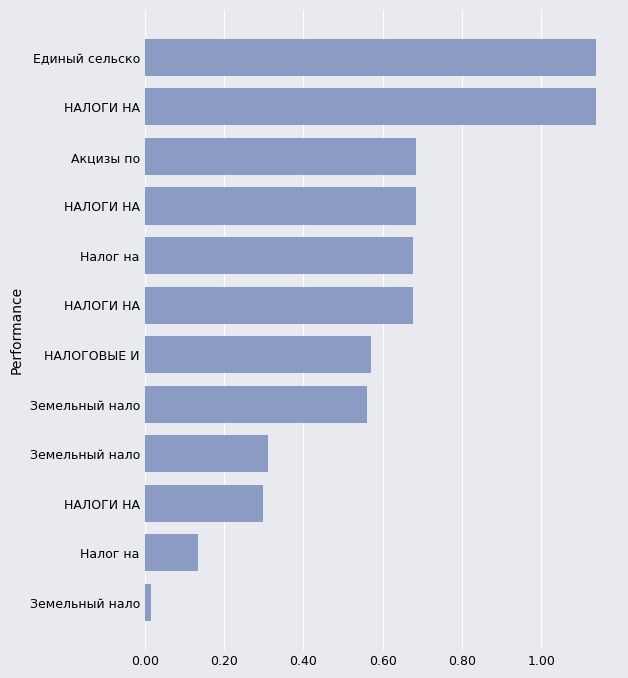

Are the bars horizontal?

Yes